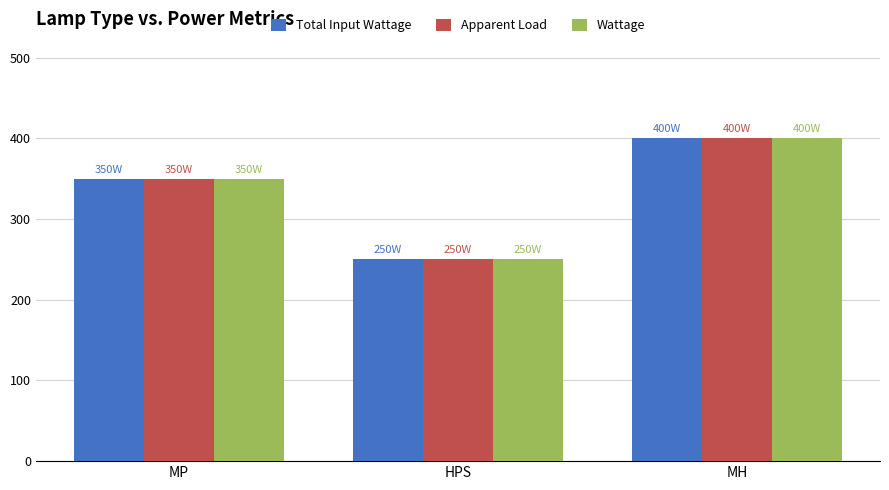

How many series are shown in this chart?

3